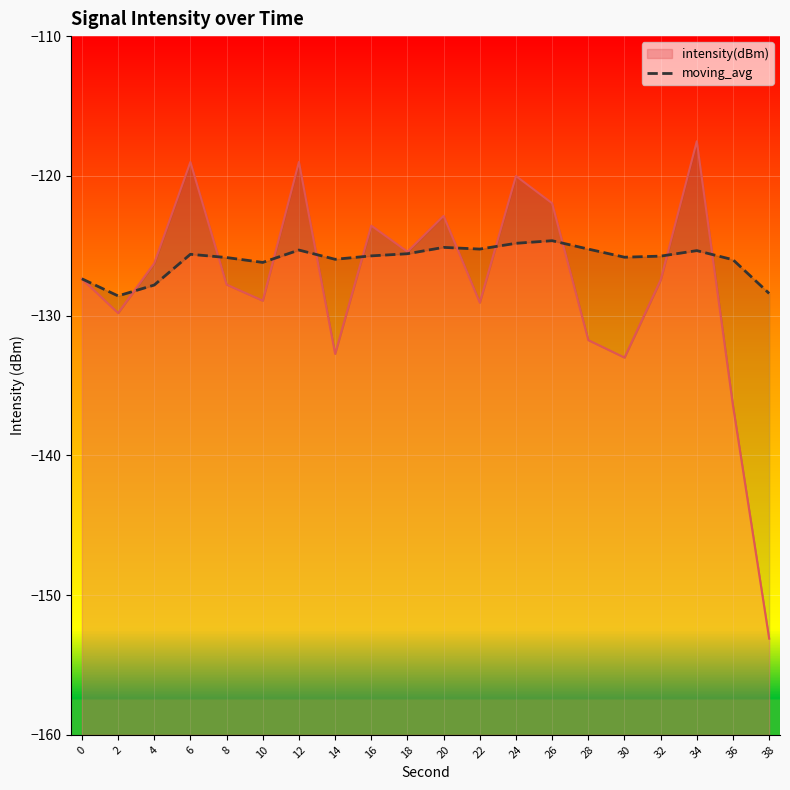

List the labels in order of value, largest first.

26, 24, 20, 22, 28, 12, 34, 18, 6, 16, 32, 30, 8, 14, 36, 10, 0, 4, 38, 2